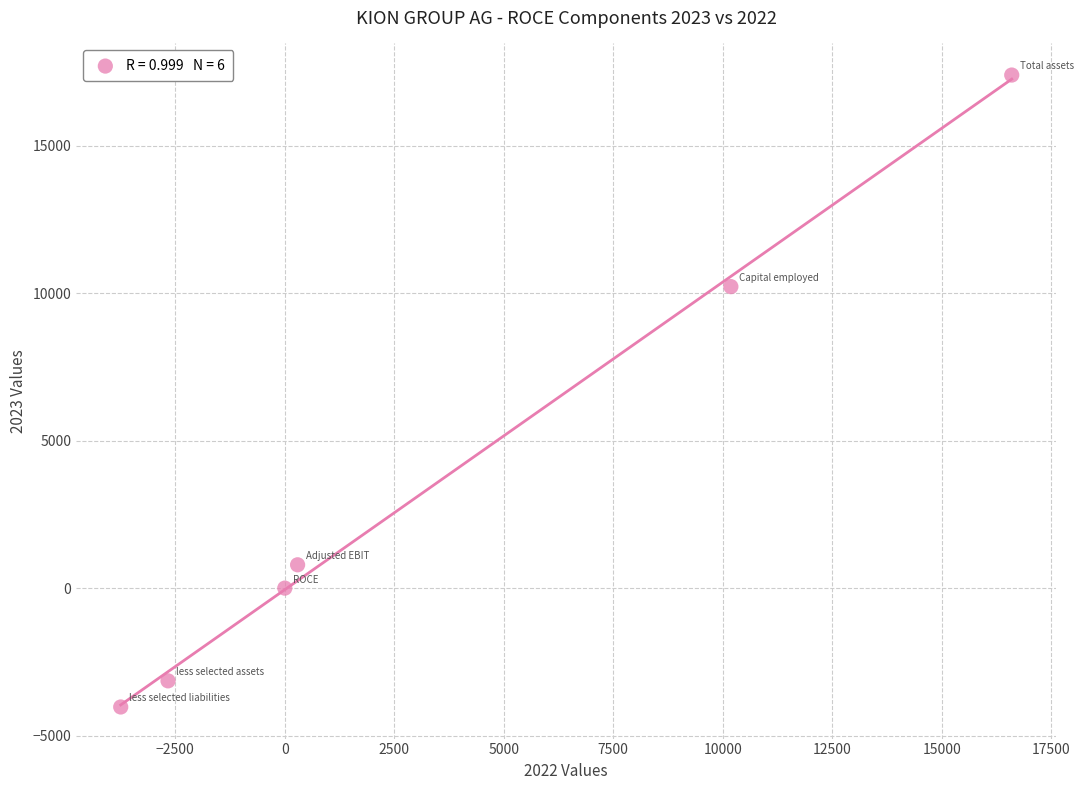

What Y value in the scatter plot is closest to 6680?

10217.8